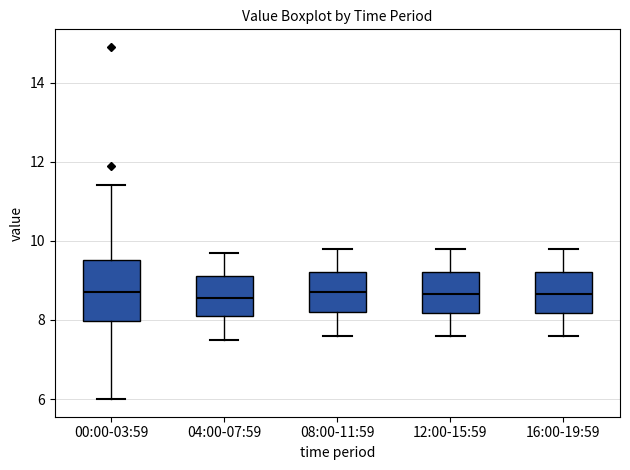

Reading left to right, read every box against the y-axis: the position of its median line, the range the box covers, and the ends of its whiskers. The values are not printed on the chart, so give them approximately, as read against the axis.

00:00-03:59: median 8.8, box 8.0 to 9.6, whiskers 6.0 to 11.4
04:00-07:59: median 8.6, box 8.2 to 9.2, whiskers 7.6 to 9.8
08:00-11:59: median 8.8, box 8.2 to 9.2, whiskers 7.6 to 9.8
12:00-15:59: median 8.6, box 8.2 to 9.2, whiskers 7.6 to 9.8
16:00-19:59: median 8.6, box 8.2 to 9.2, whiskers 7.6 to 9.8